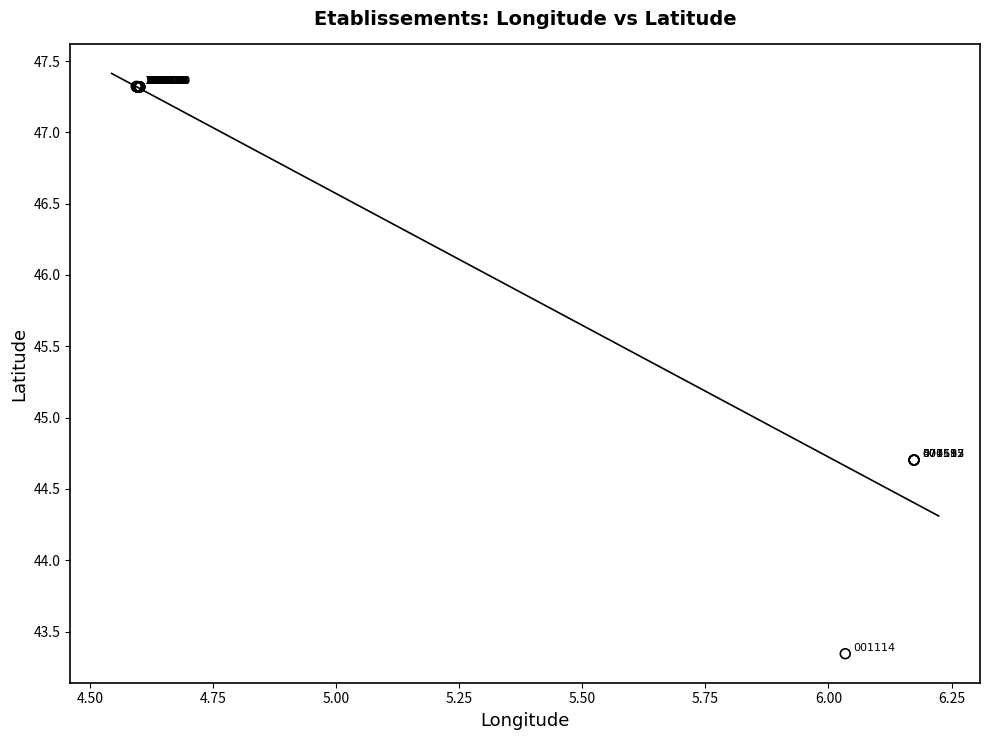

What Y value in the scatter plot is closest to 45?

44.7